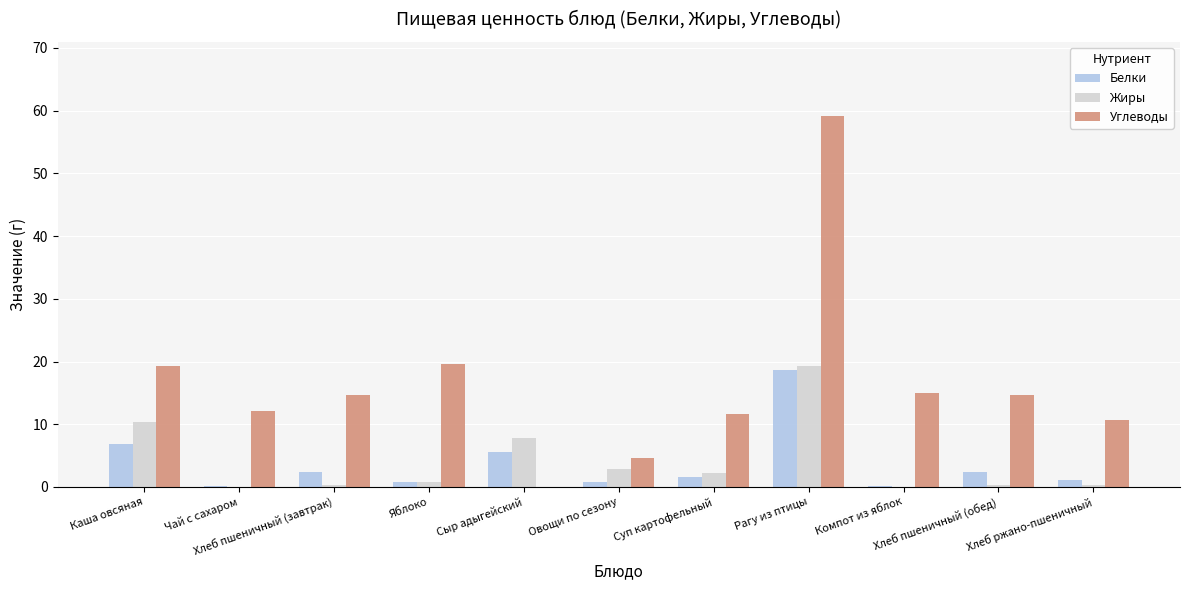

What is the sum of all Белки values?

40.3